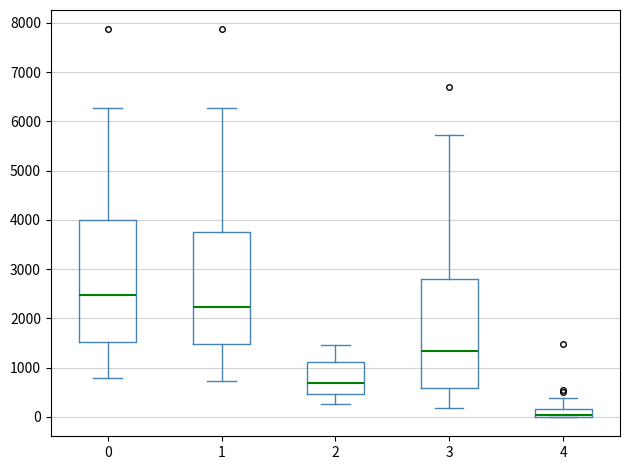

Which box has the highest median line?

0